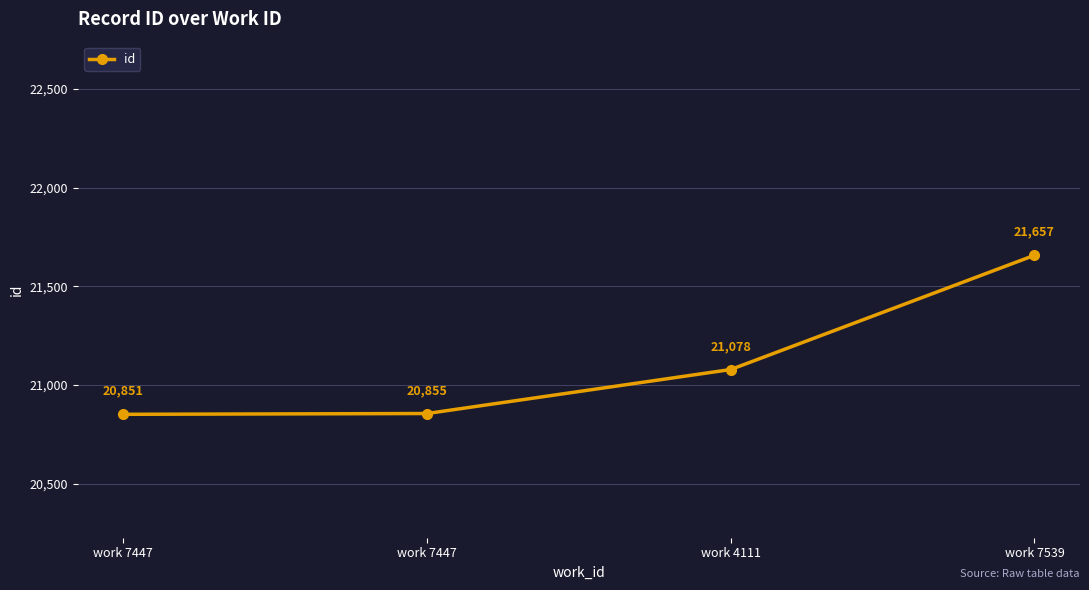

The chart shows a value of 20855 at work 7447. True or false?

True